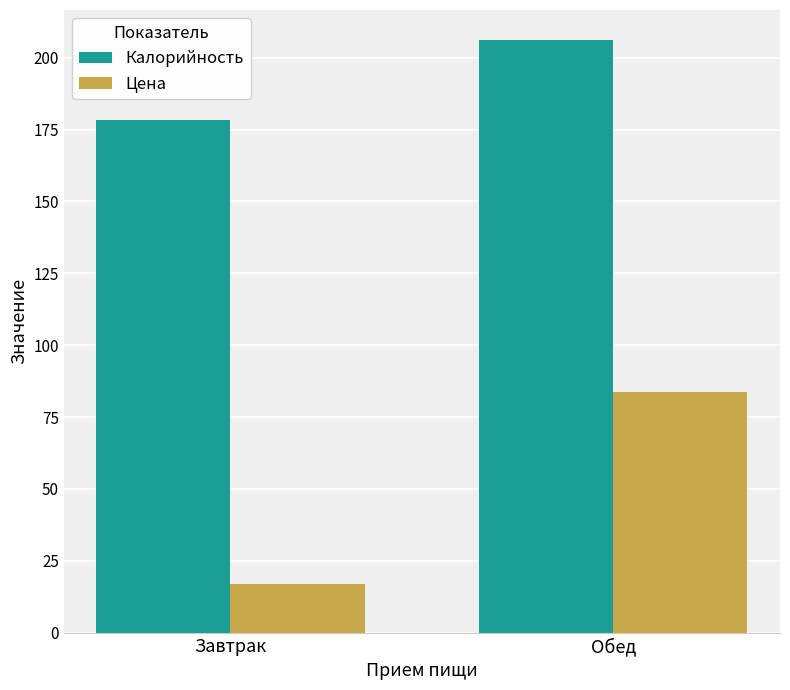

Where does the Цена series first go above 83?

Обед